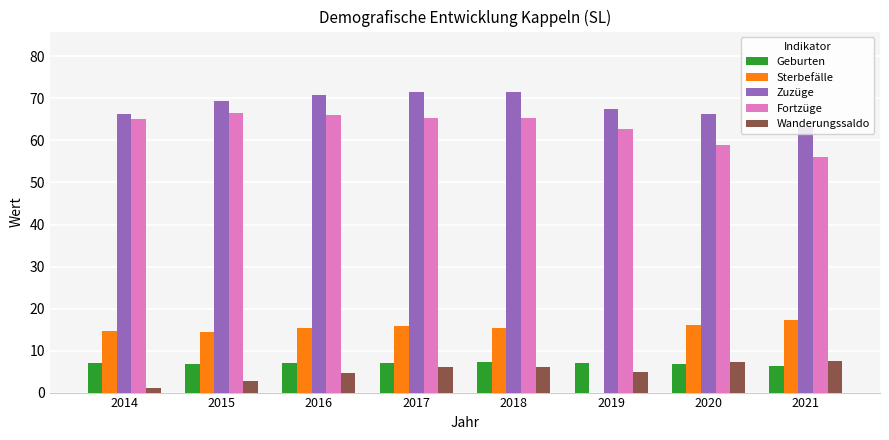

Which series has the widest spread of values?

Sterbefälle